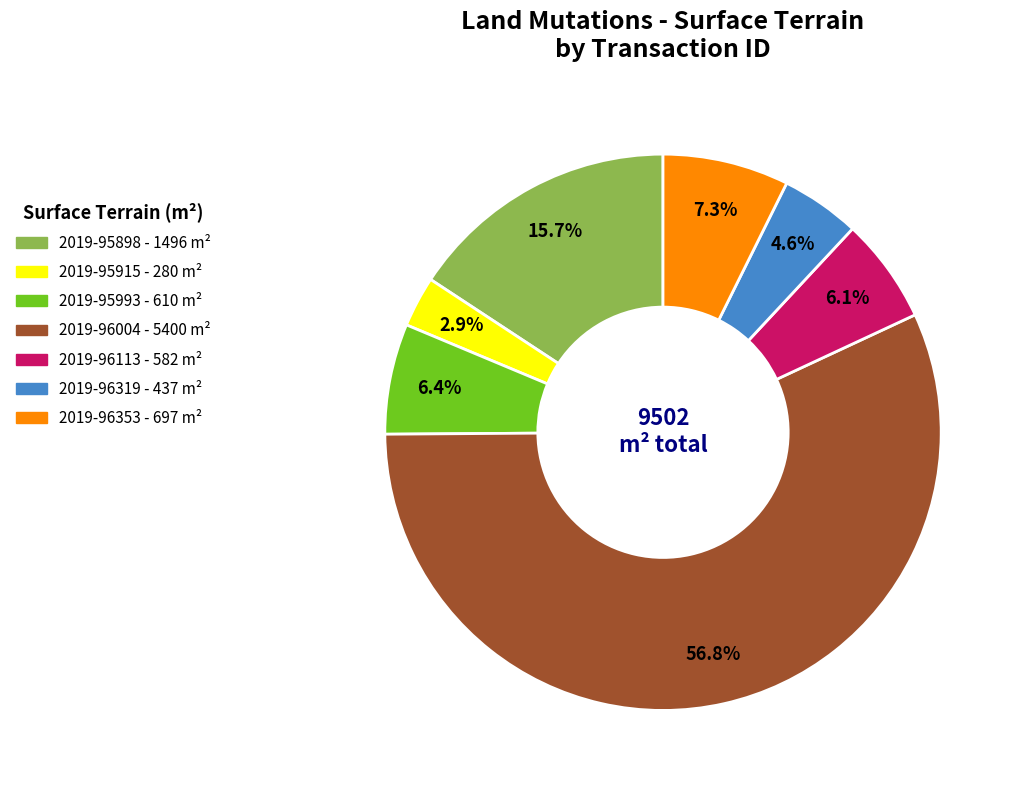

Which has a higher value, 2019-96113 or 2019-95915?

2019-96113